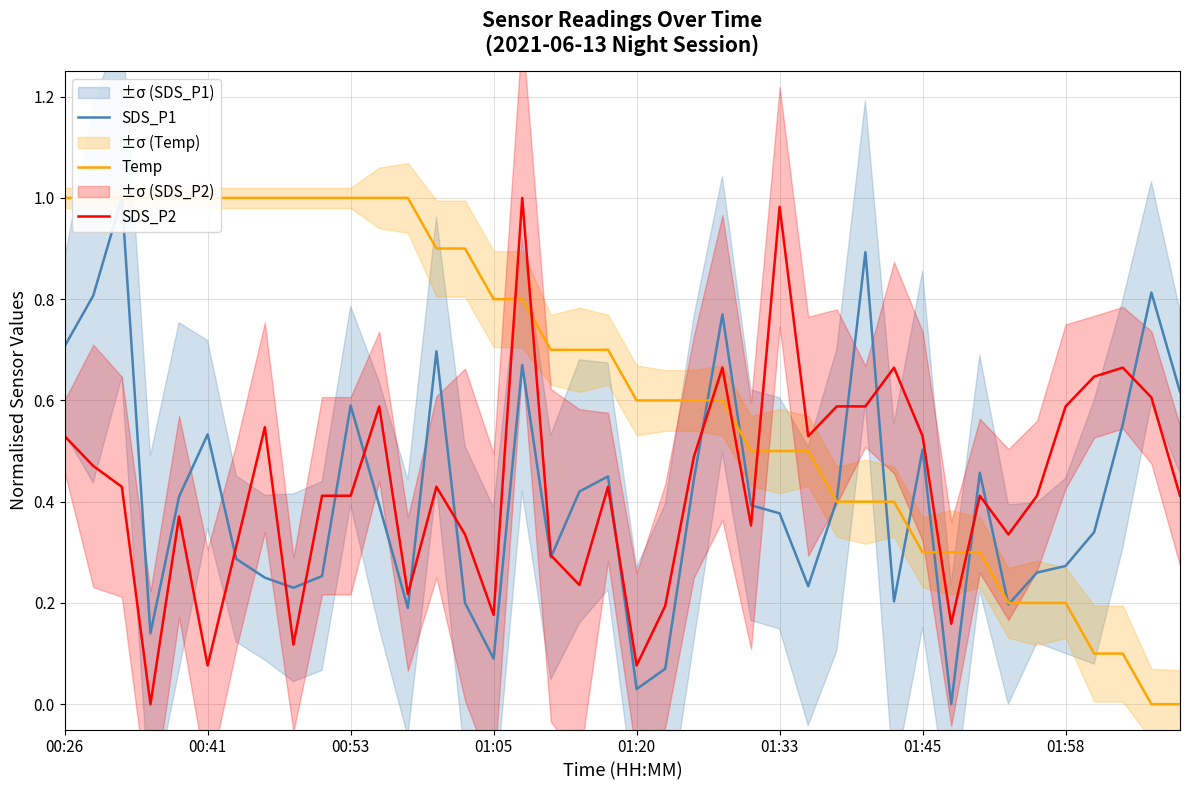

How many lines are shown in the chart?

3